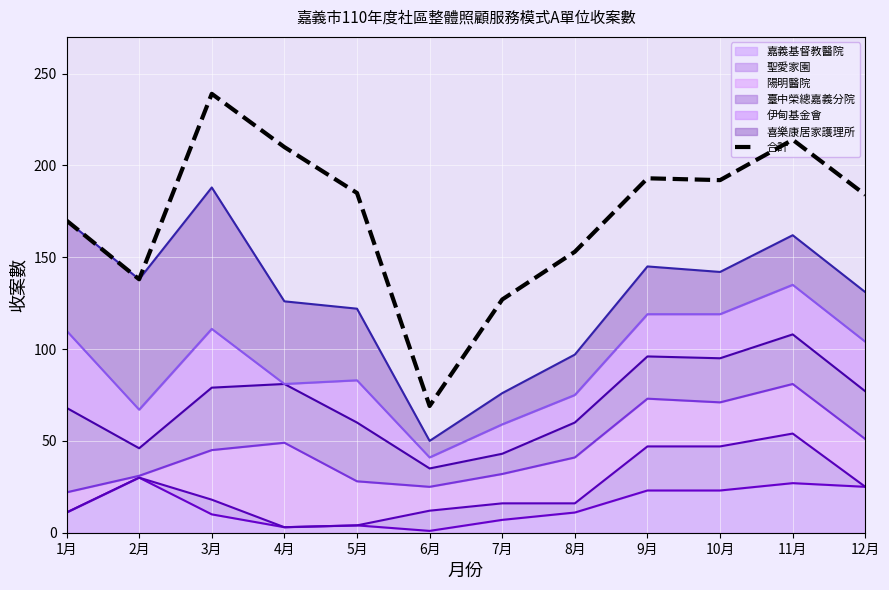

Rank the categories by value from lowest to highest.

6月, 7月, 2月, 8月, 1月, 12月, 5月, 10月, 9月, 4月, 11月, 3月